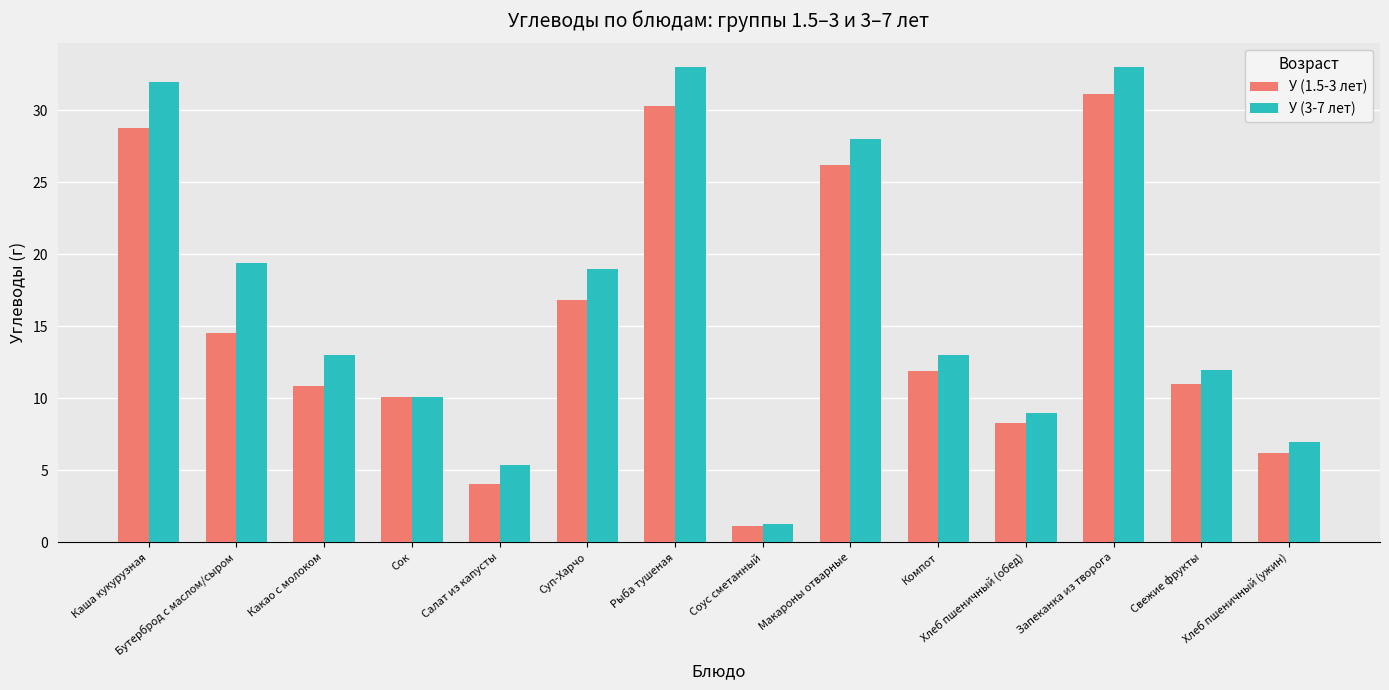

What is the sum of the У (3-7 лет) values at Компот and Суп-Харчо?

32.0